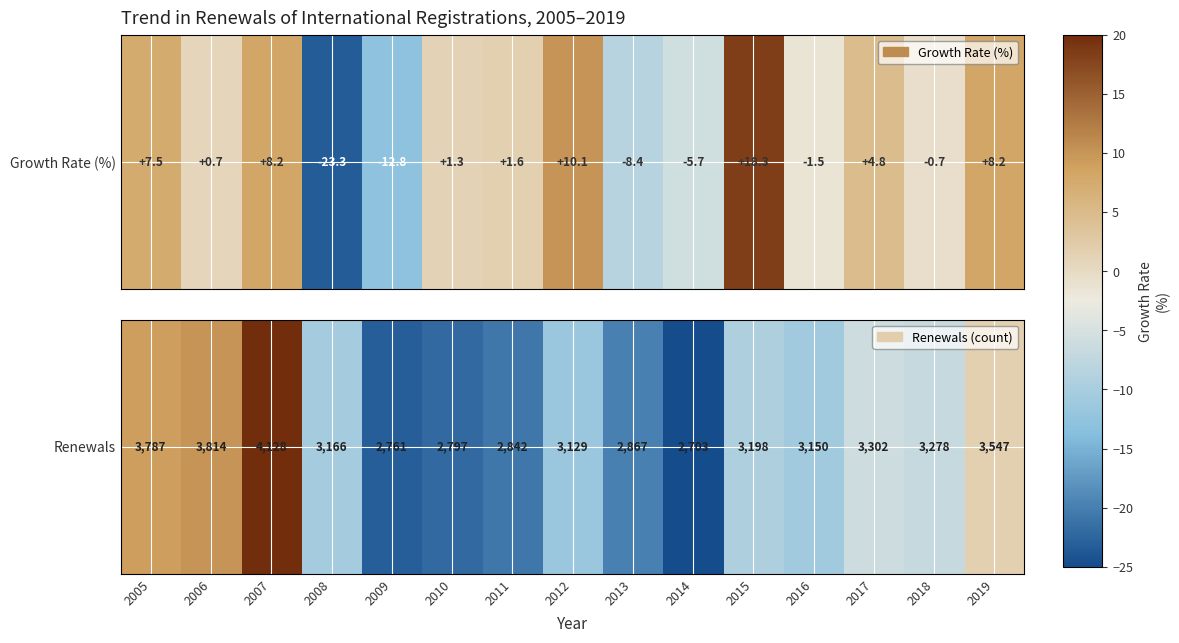

At which category does the chart reach its peak across all series?

2007